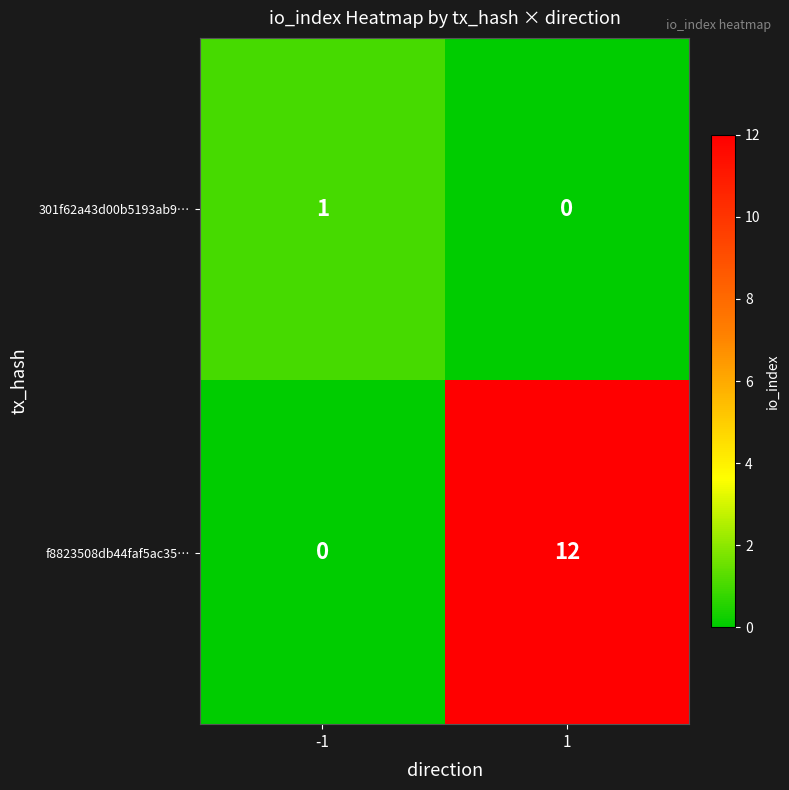

How many series are shown in this chart?

2